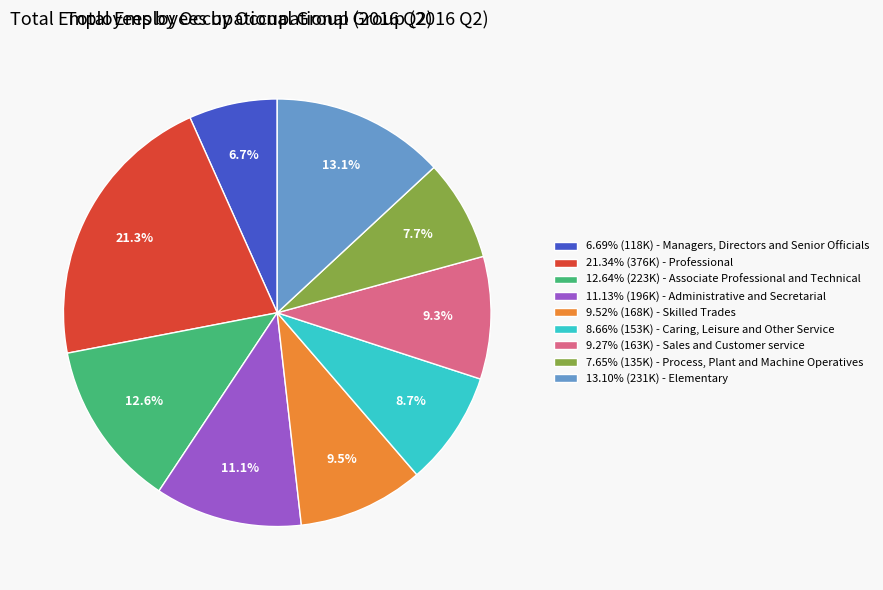

Do 12.64% (223K) - Associate Professional and Technical and 9.52% (168K) - Skilled Trades together represent more than half of the pie?

No